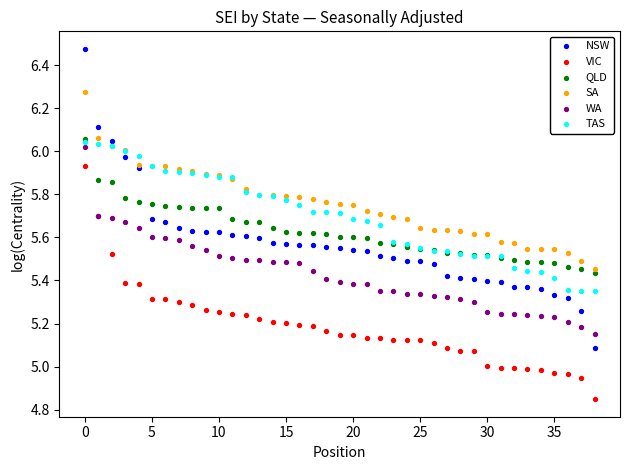

What are all the series names shown in the legend?

NSW, VIC, QLD, SA, WA, TAS